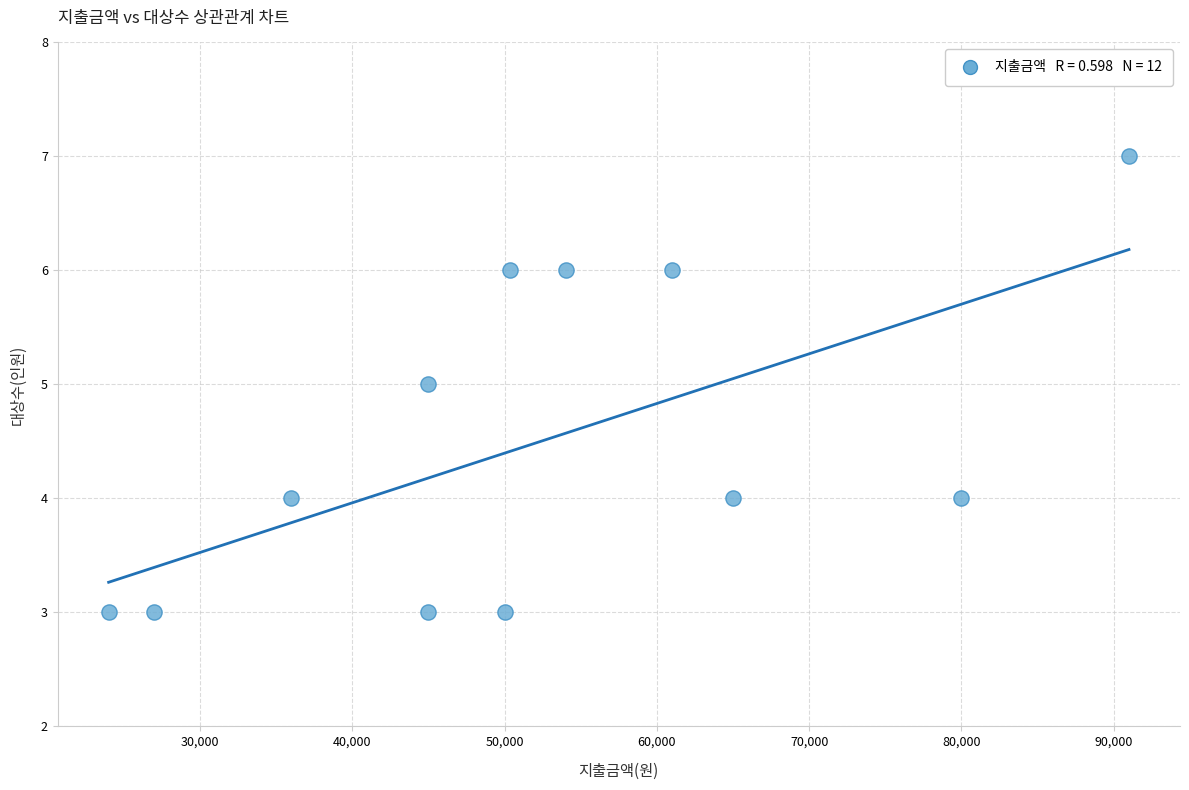

What is the average X value?

52362